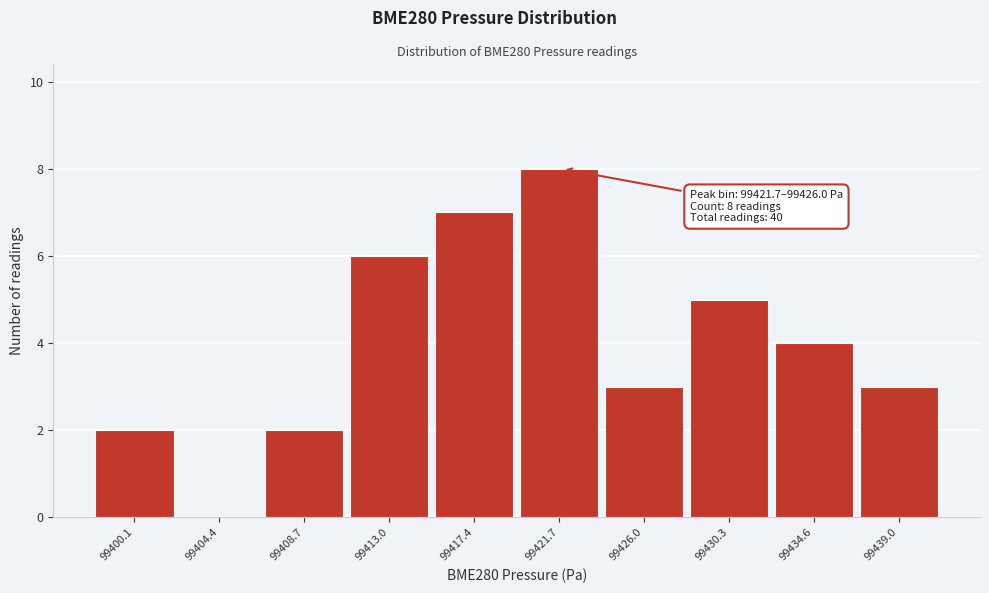

Reading left to right, list all the values displayed in this chart.

99400.1=2	99404.4=0	99408.7=2	99413.0=6	99417.4=7	99421.7=8	99426.0=3	99430.3=5	99434.6=4	99439.0=3